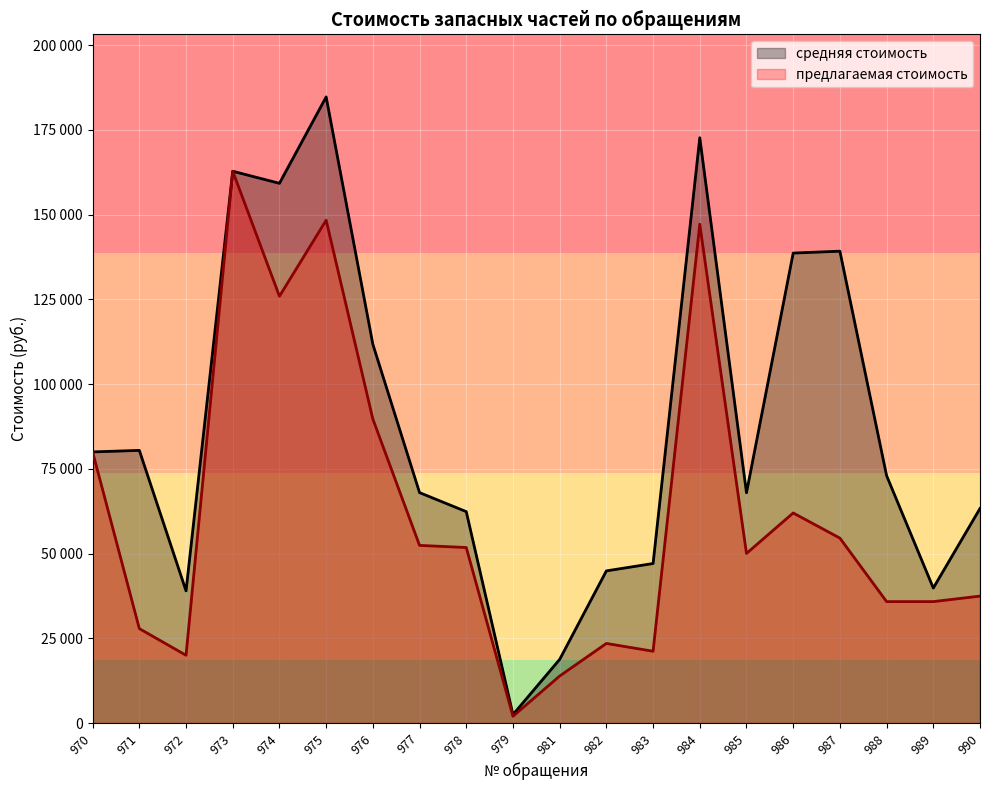

How many interior local peaks does the средняя стоимость series have?

5